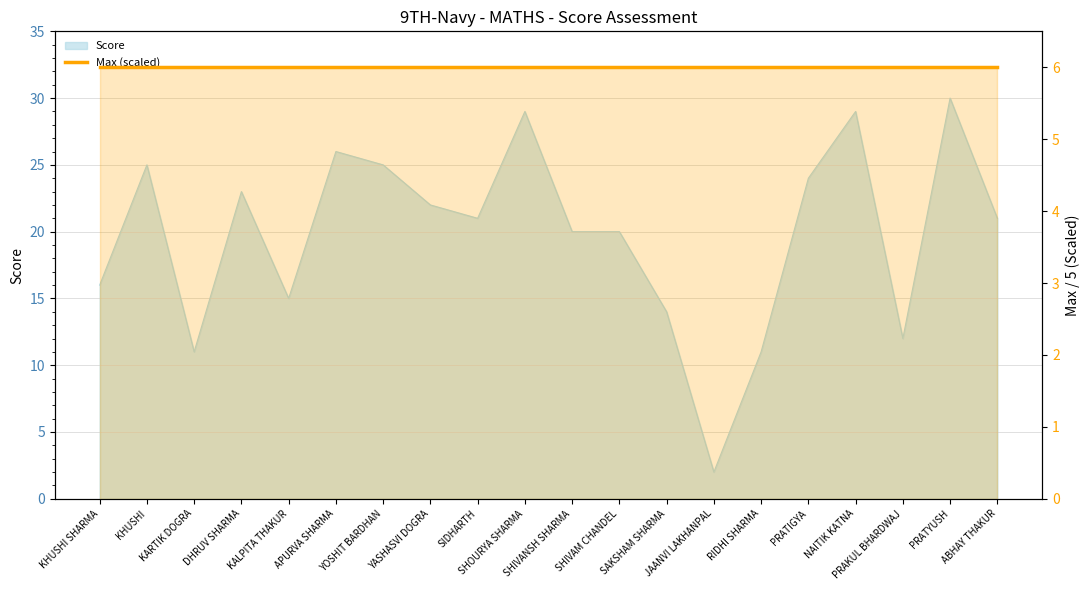

Where is the data nearest to the value 16?

KHUSHI SHARMA